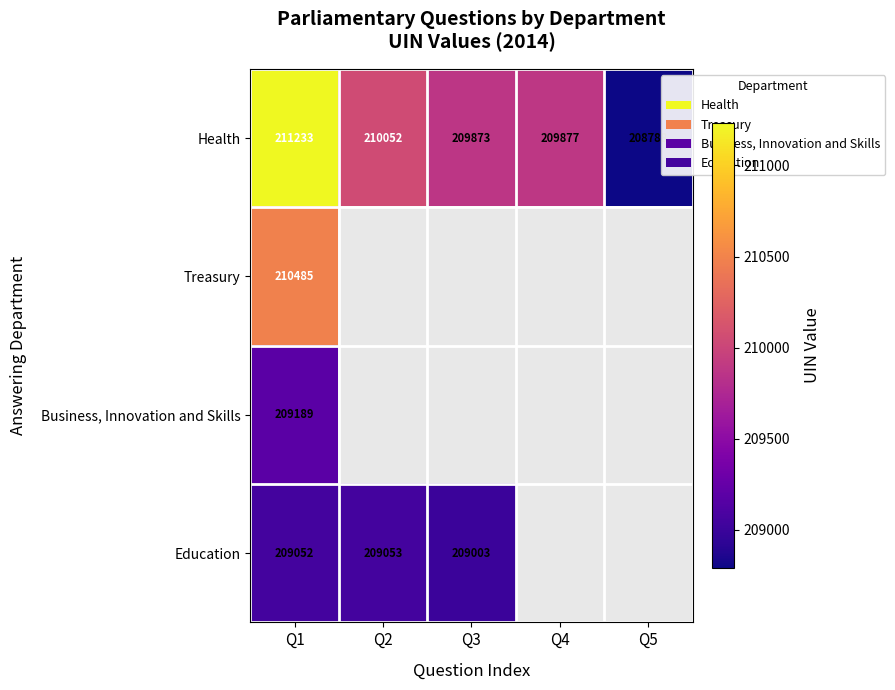

At which category does the chart reach its minimum across all series?

Q5